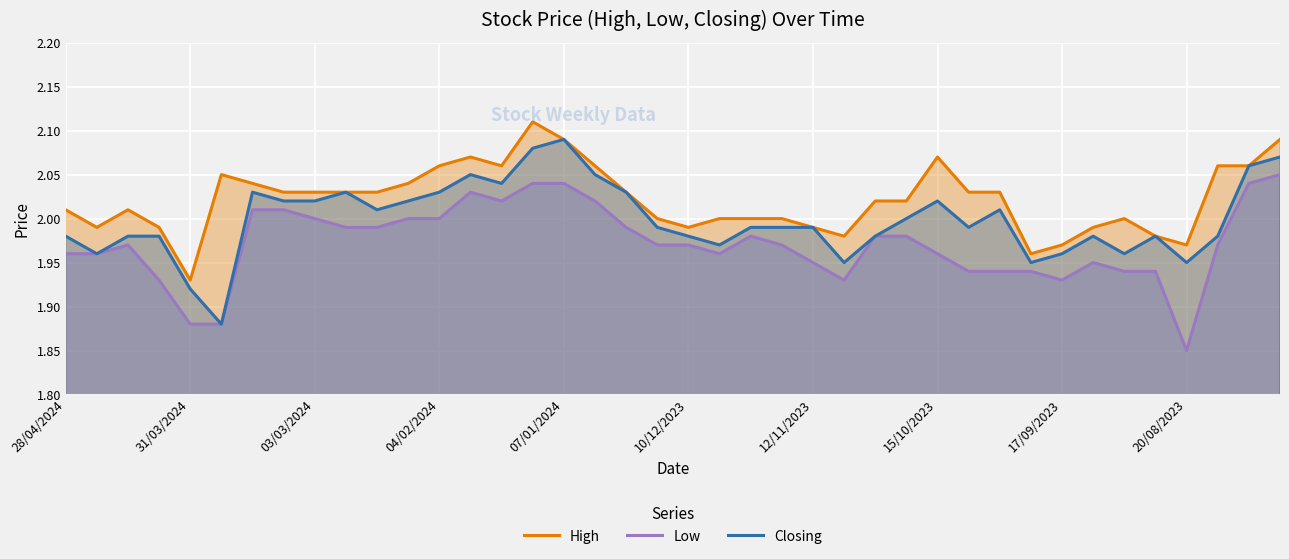

At 28/04/2024, list the series in order from smallest to largest.

Low, Closing, High